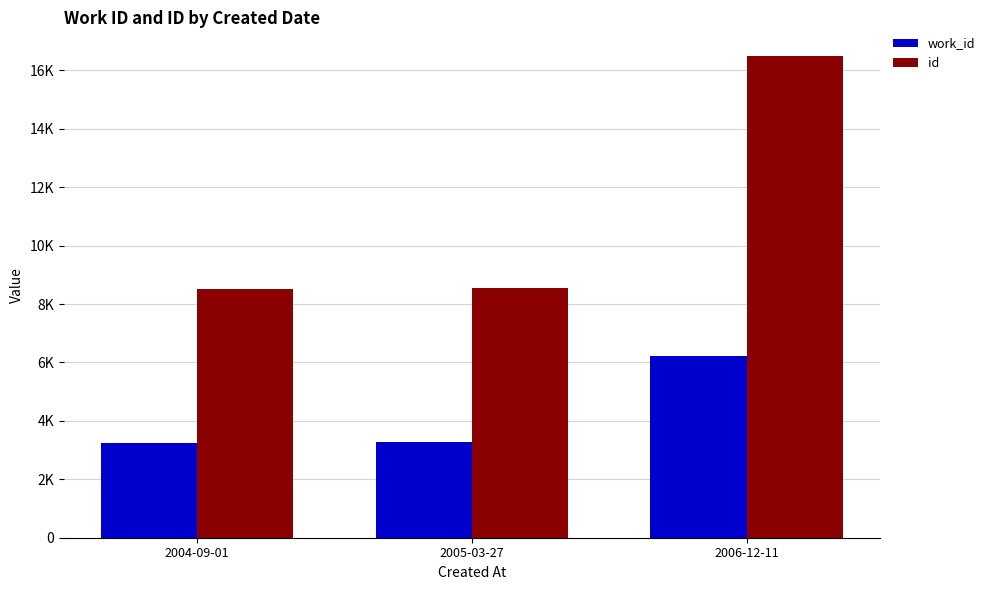

At which label is id closest to 12493?

2005-03-27